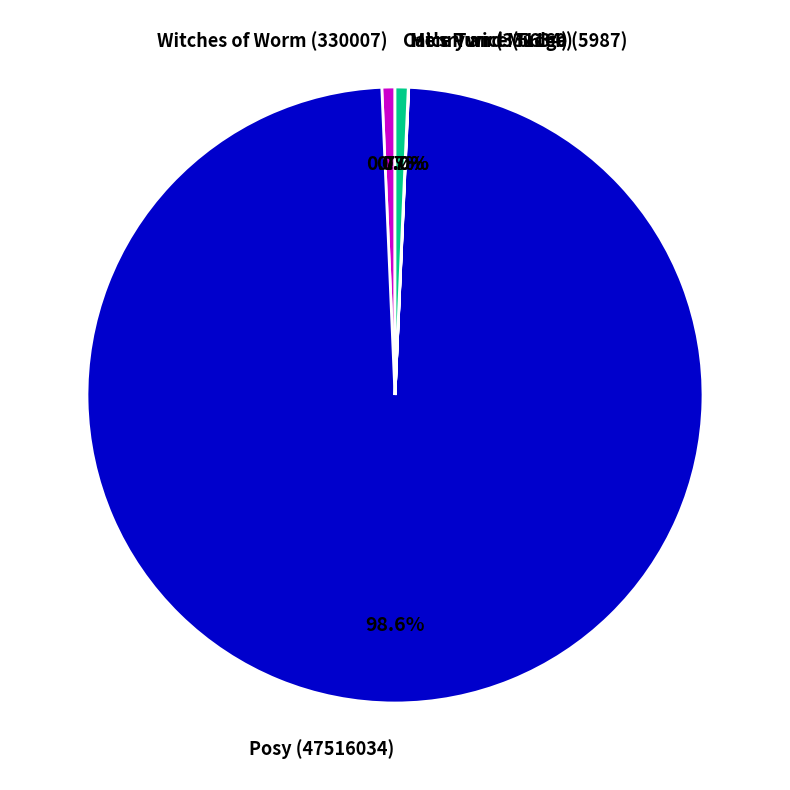

Is there a majority slice in this chart?

Yes